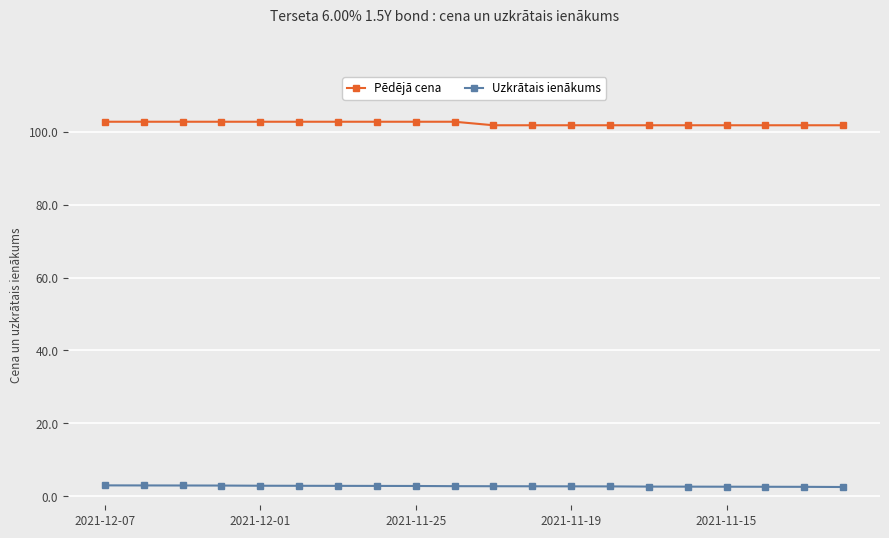

What is the highest value of the Pēdējā cena series?

102.8